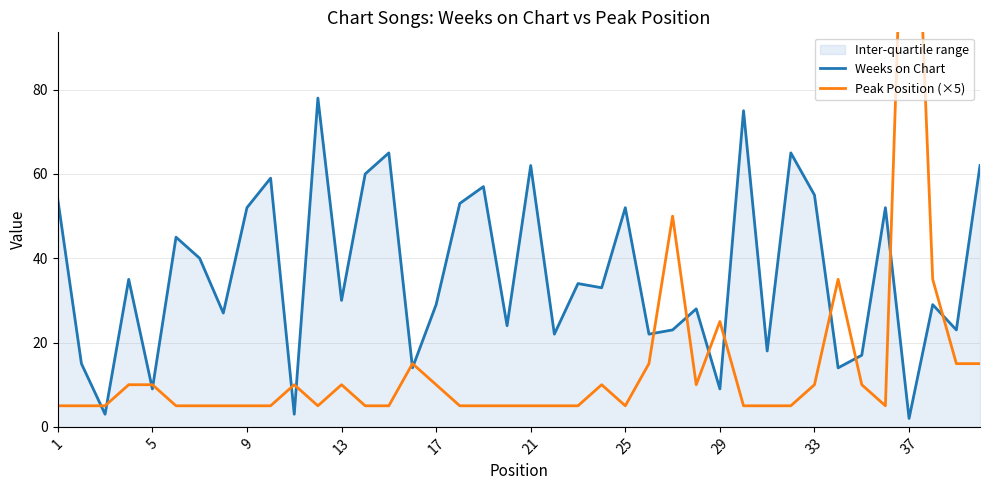

What is the difference between the maximum and minimum values in the Weeks on Chart series?

76